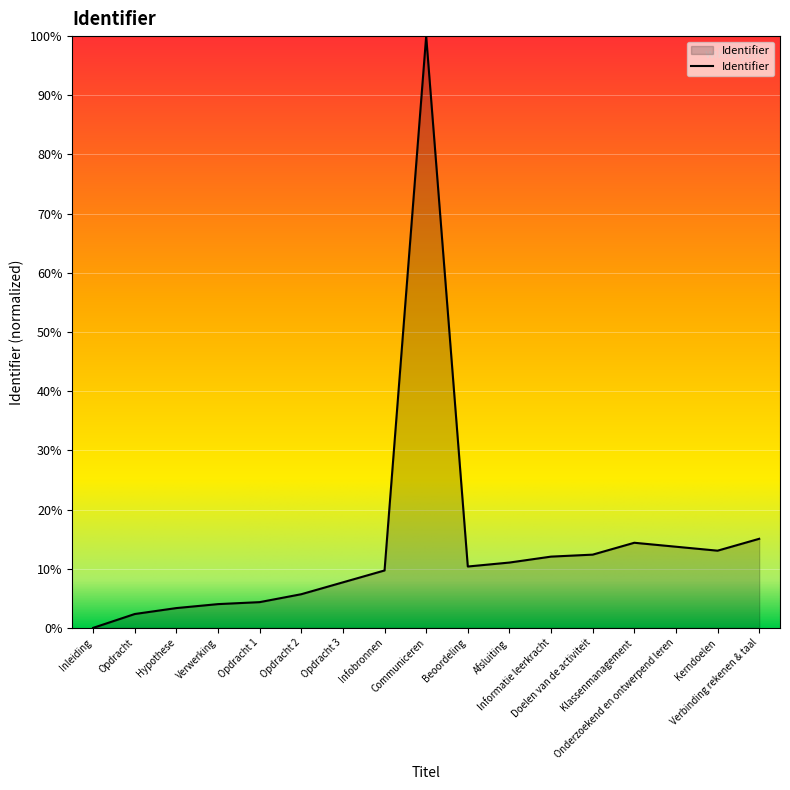

At which category does the chart reach its peak across all series?

Communiceren